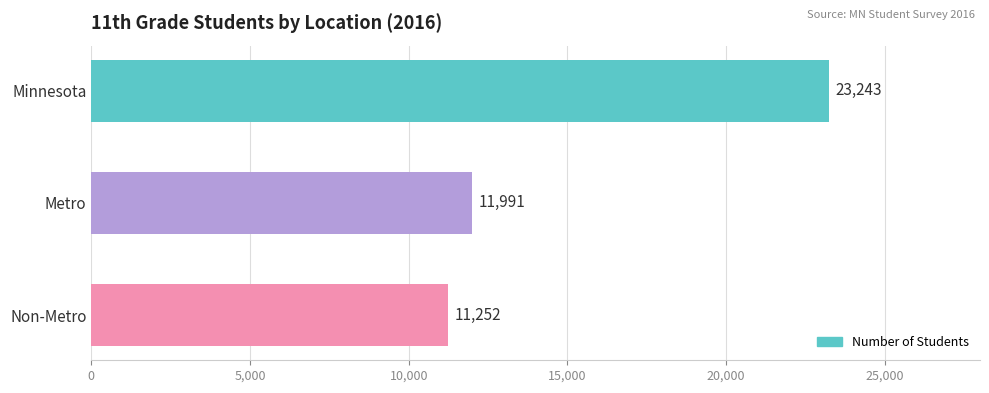

Approximately how many times larger is the value at Non-Metro compared to Minnesota?

0.5